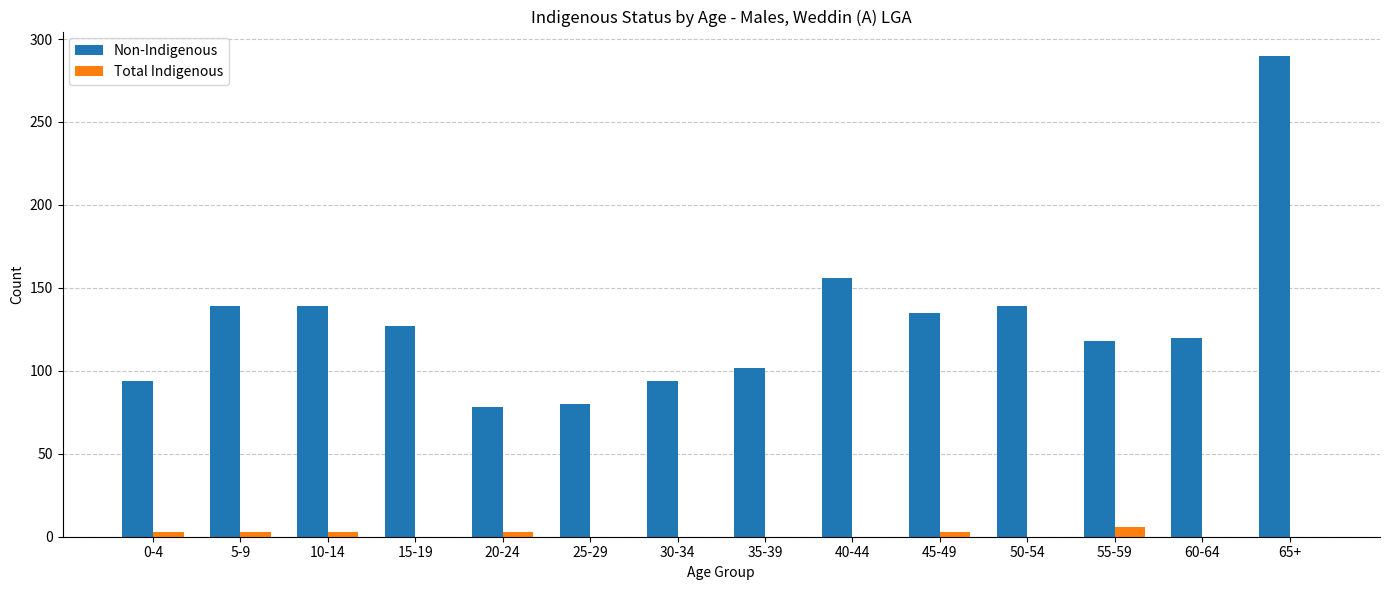

What are all the series names shown in the legend?

Non-Indigenous, Total Indigenous